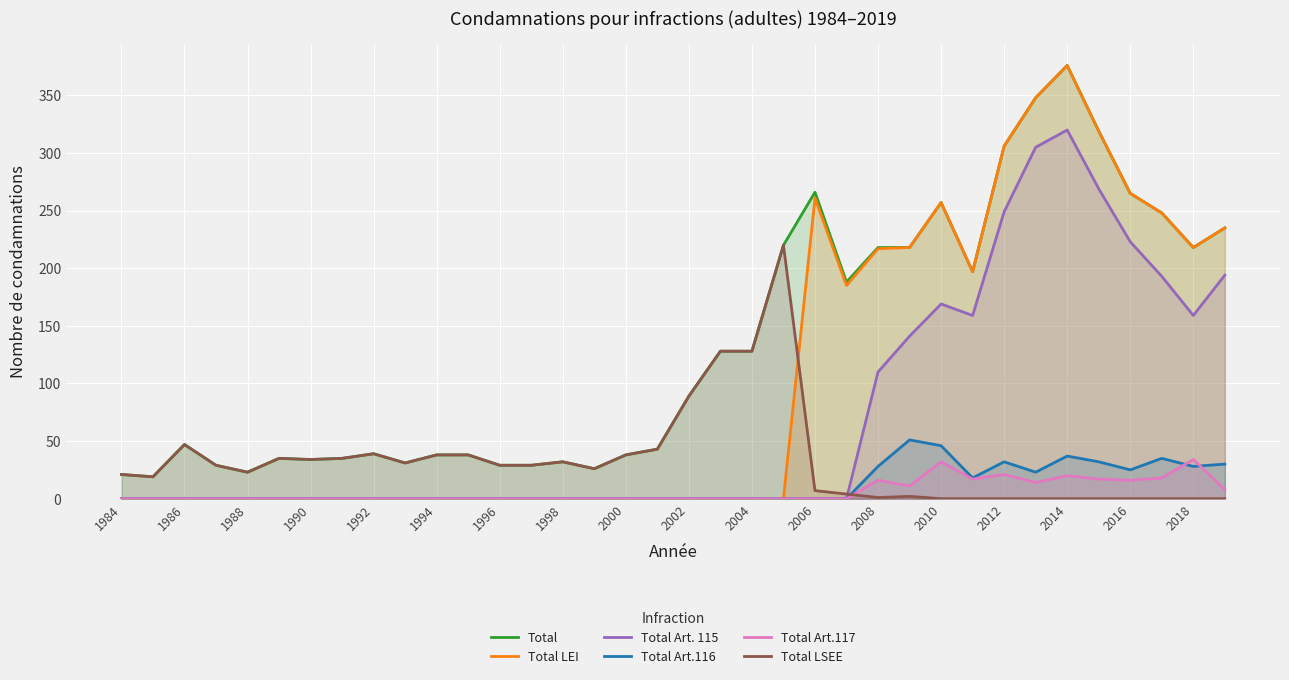

True or false: Total Art.117 and Total LSEE cross at least once.

True